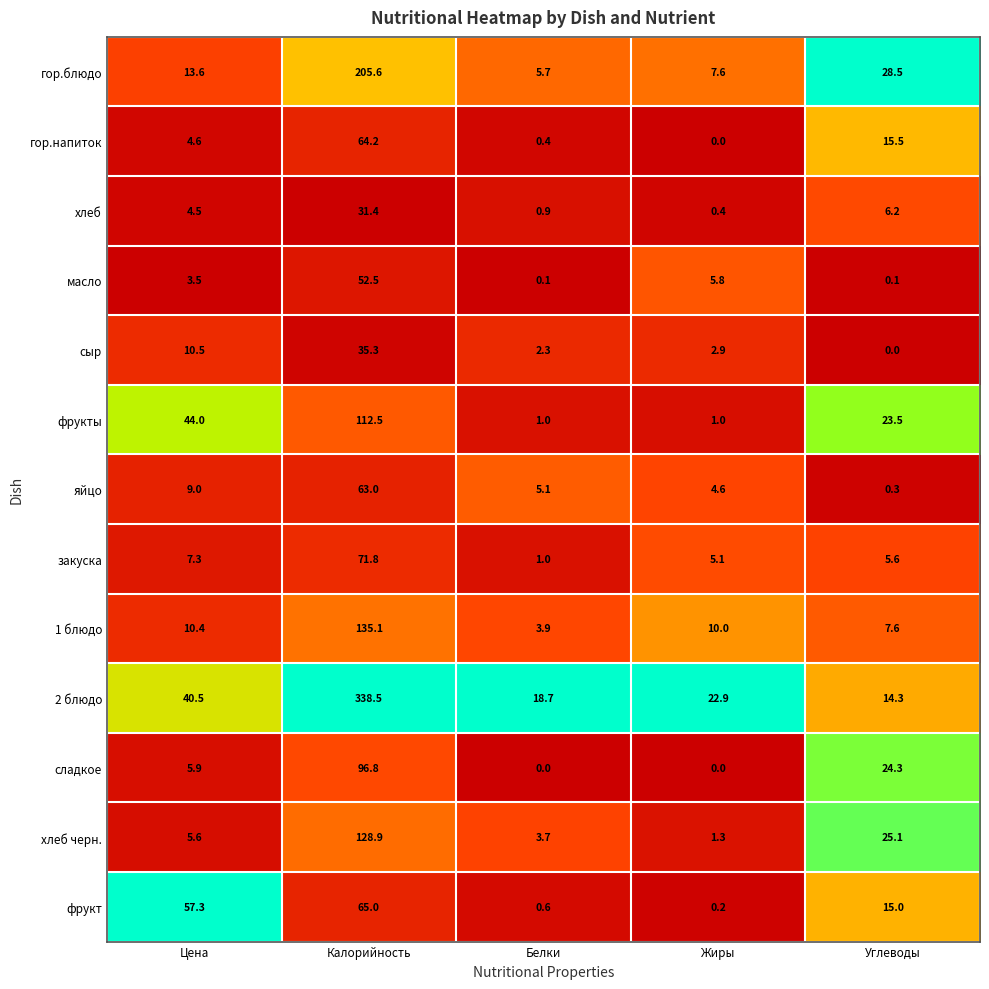

The value of хлеб черн. at Белки is 3.7. True or false?

True